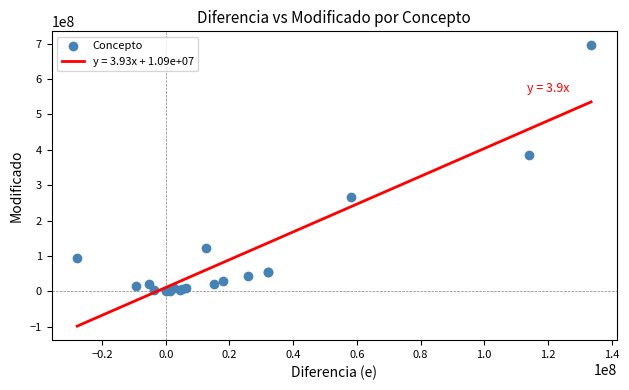

What Y value in the scatter plot is closest to 347502351?

384303788.4